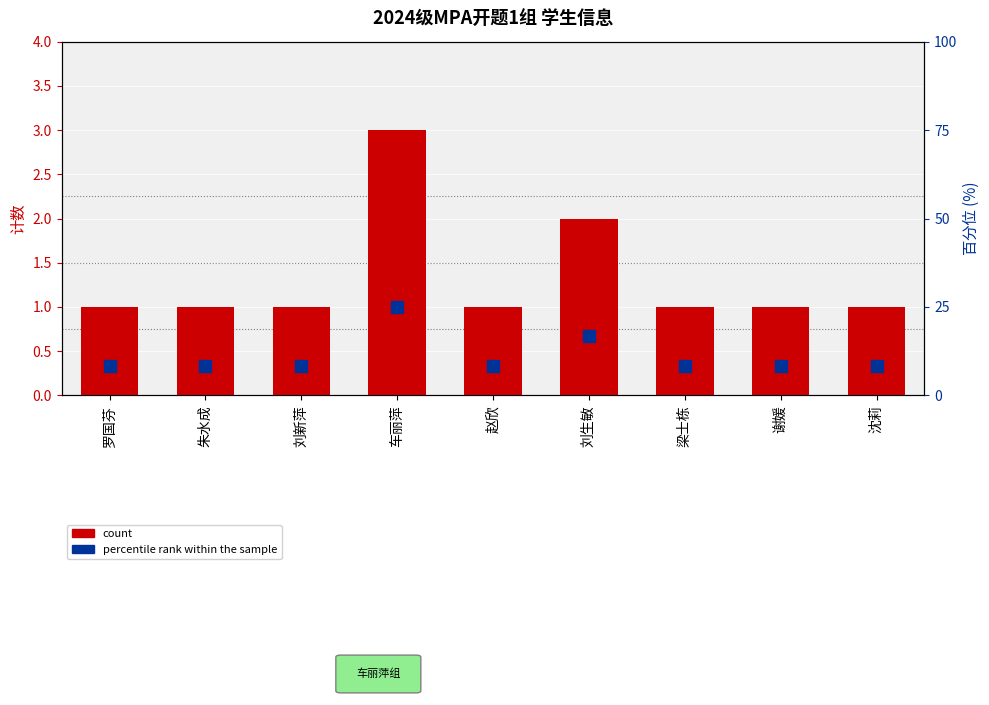

Rank the series by their maximum value, from lowest to highest.

count, percentile rank within the sample